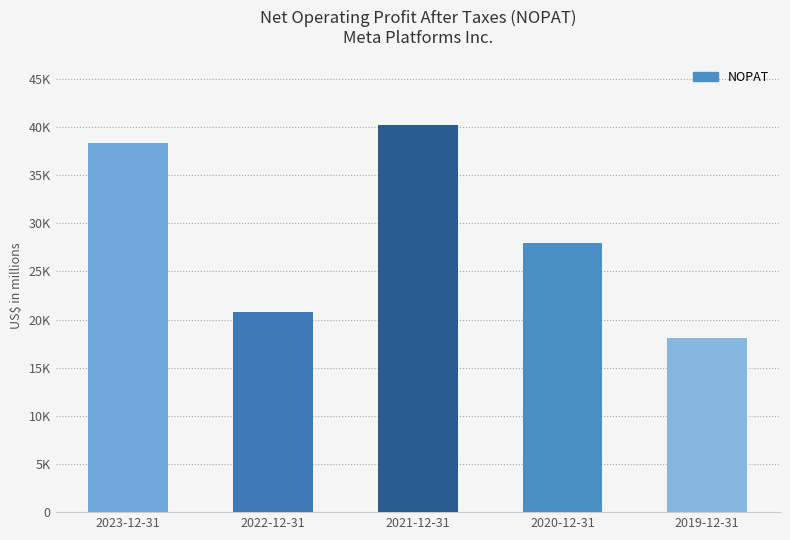

Are the bars horizontal?

No